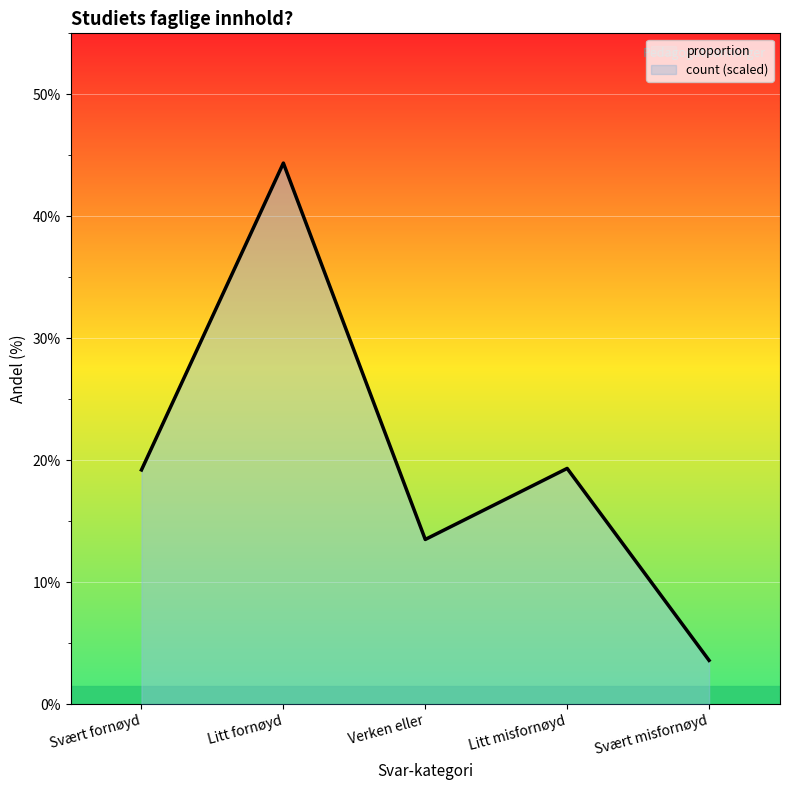

Which series changed the most between Litt fornøyd and Svært misfornøyd?

proportion